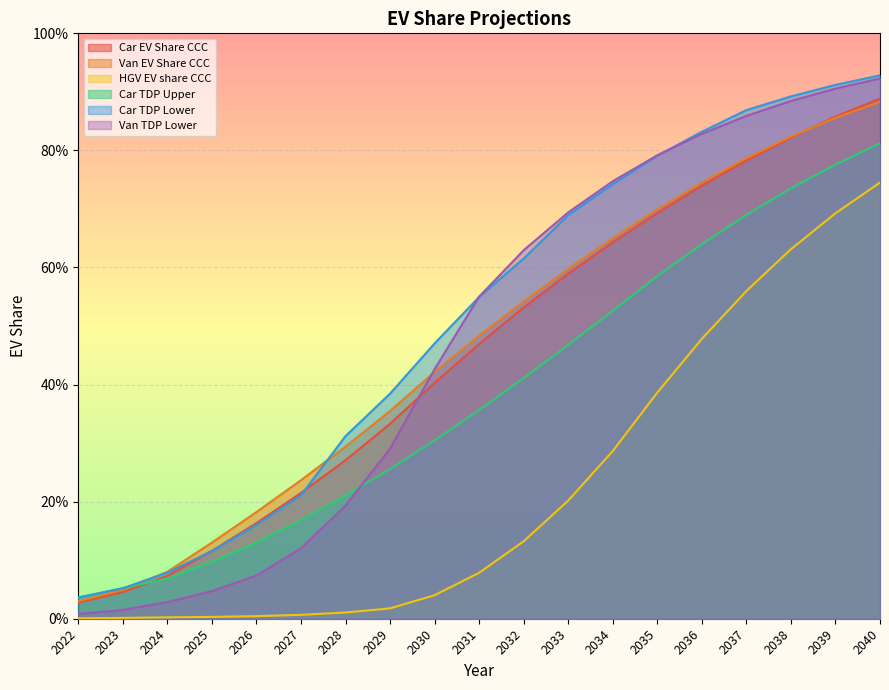

How many data points does each series have?

19